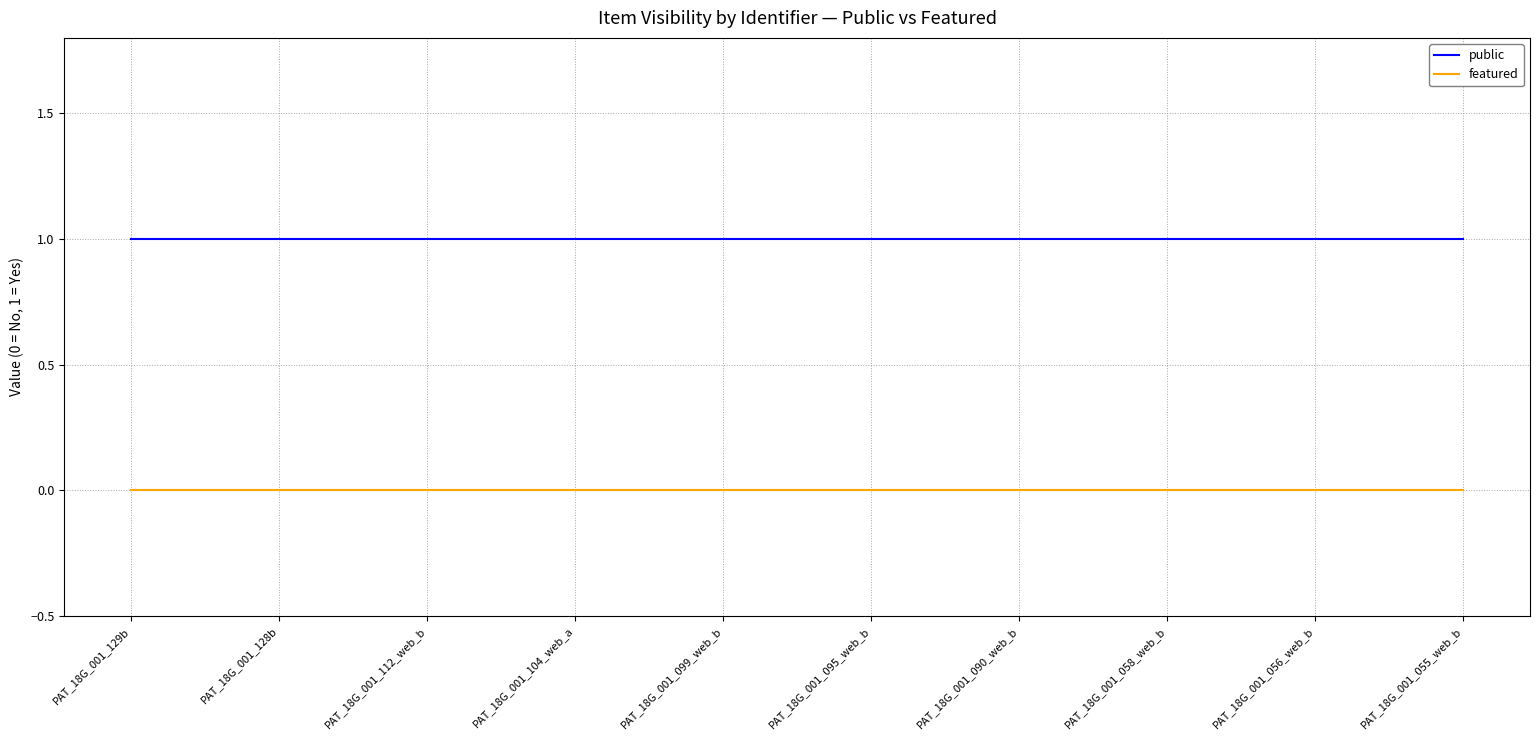

True or false: public and featured intersect in this chart.

False